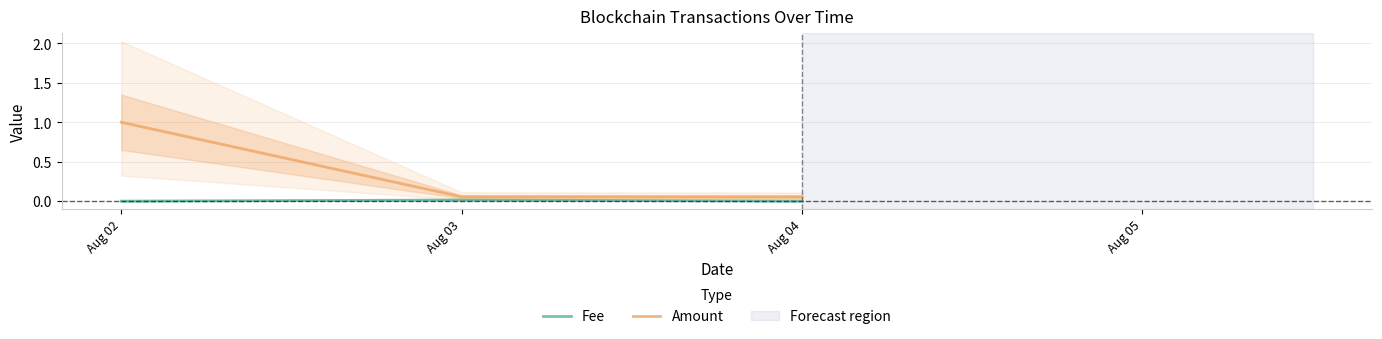

What is the value of the Amount point at the 2nd from the left?

0.1